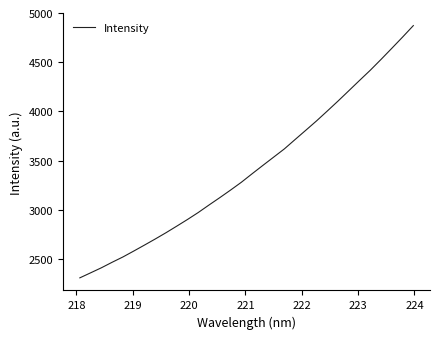

What is the minimum value shown in the chart?

2310.3